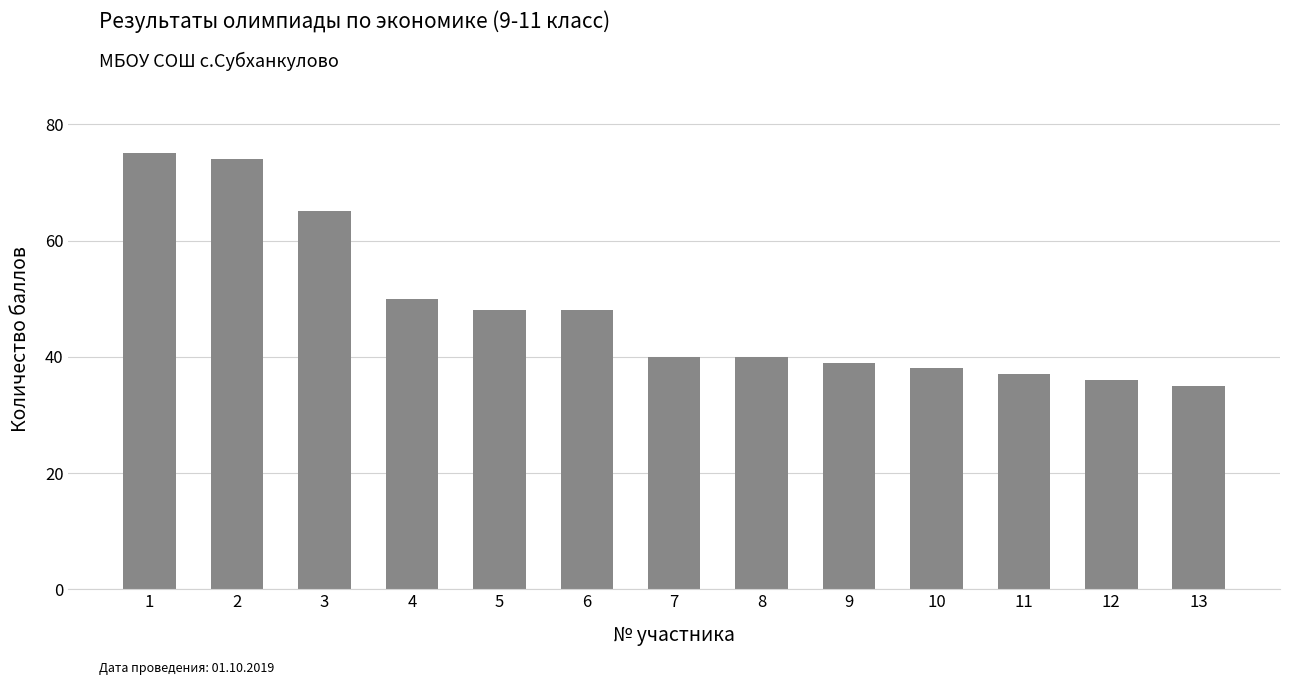

What is the greatest value displayed?

75